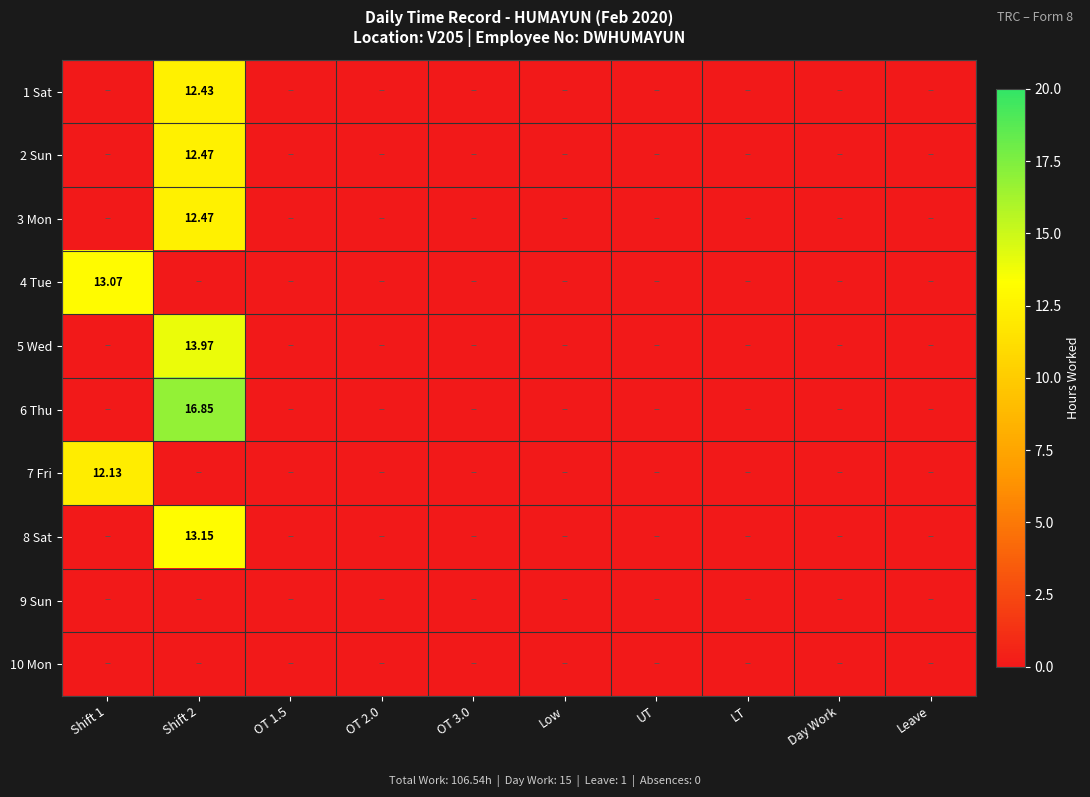

What is the highest value of the 7 Fri series?

12.1